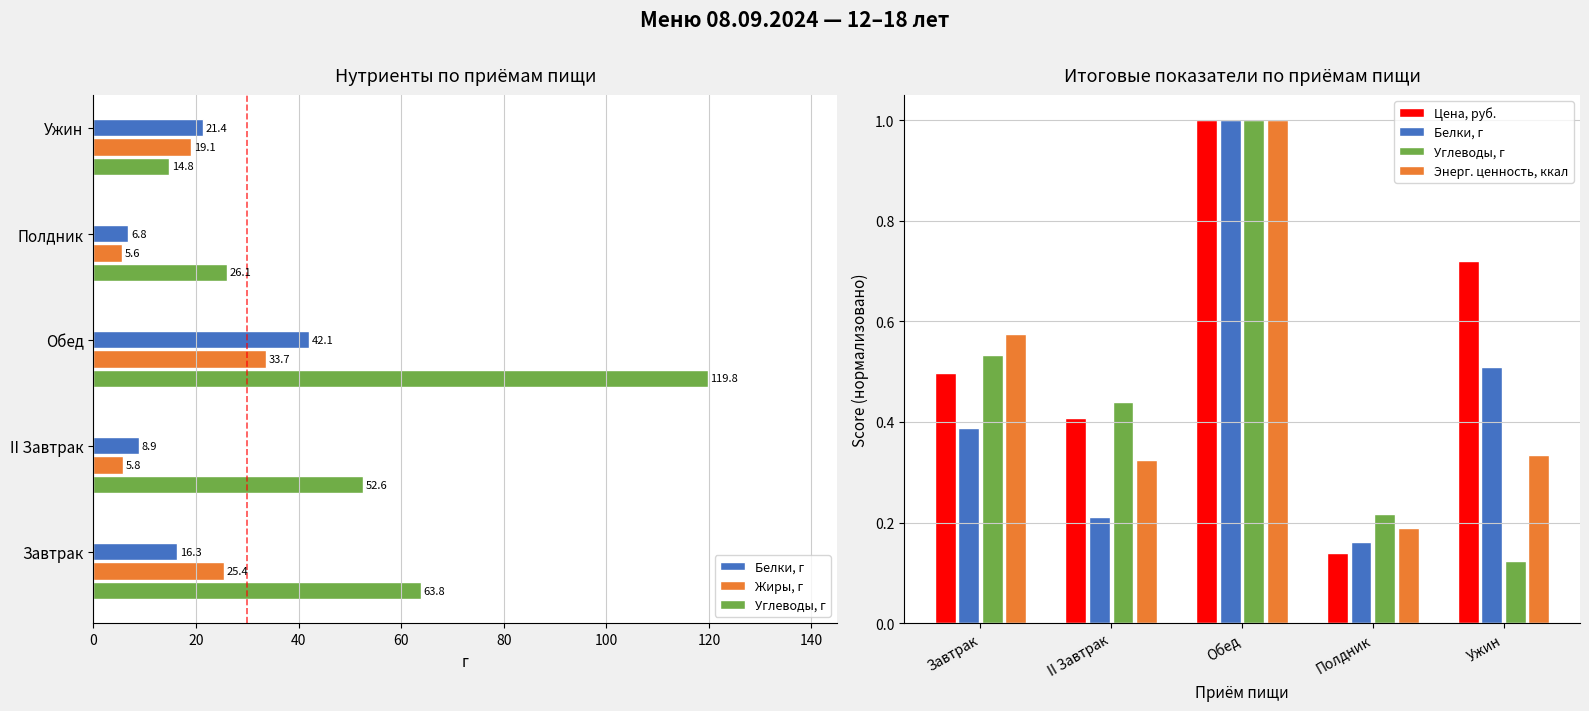

What is the total value across all series at Ужин?

20.8